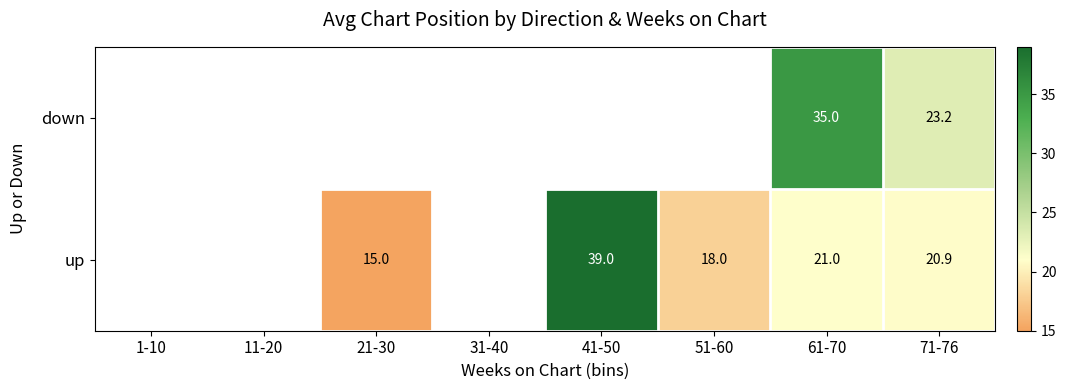

The up series shows 66.3 at 41-50. True or false?

False